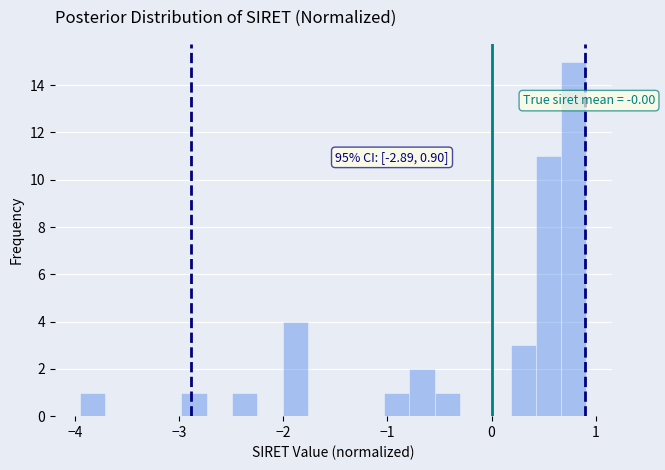

Around what value on the x-axis is the tallest bar? Give the approximate position of its centre, as read against the axis.

0.8